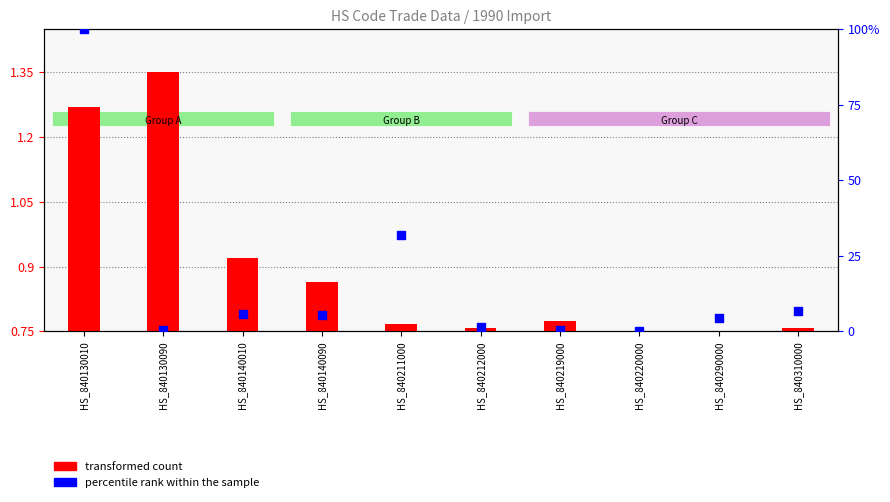

What are all the series names shown in the legend?

transformed count, percentile rank within the sample